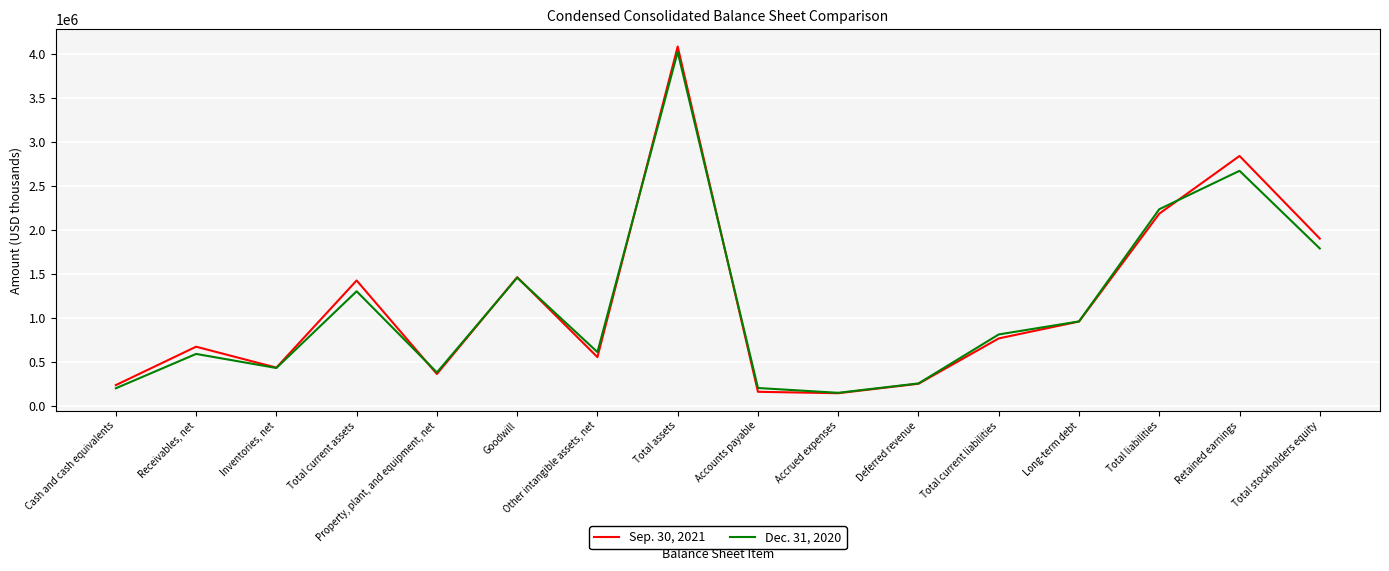

What is the minimum value for Dec. 31, 2020?

146833